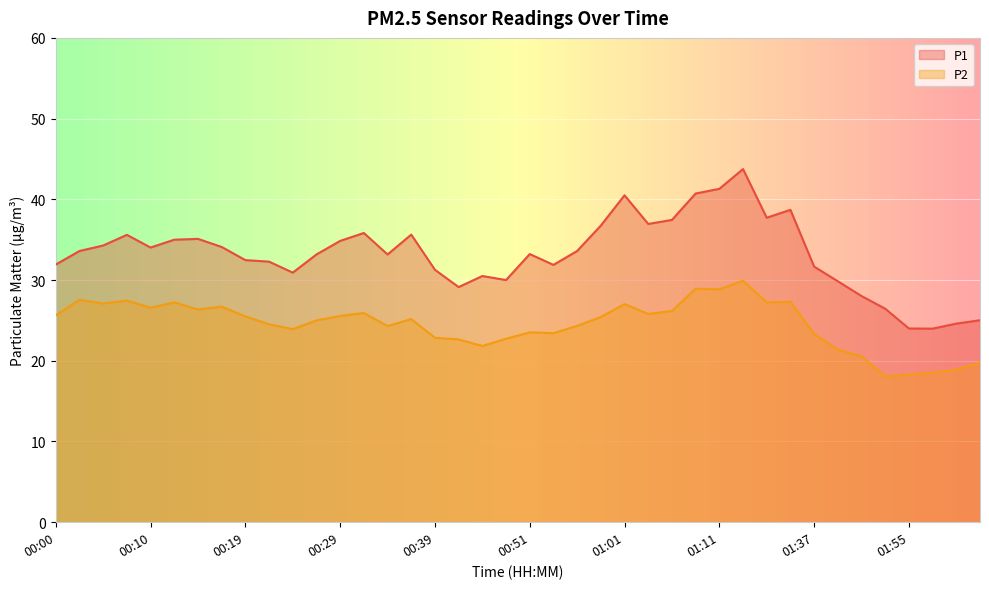

How many interior local valleys does the P1 series have?

9